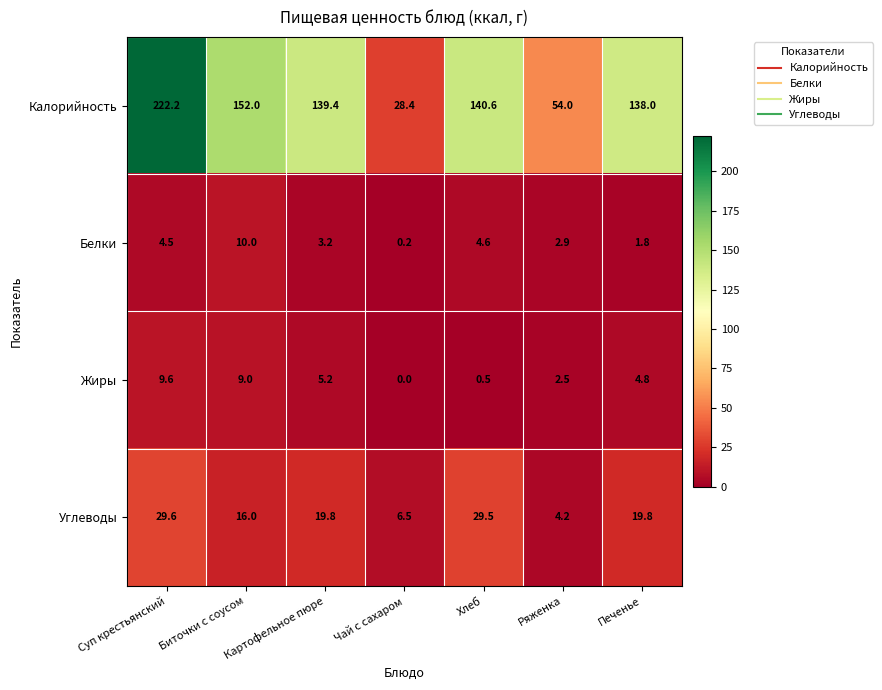

The Углеводы series shows 11.5 at Картофельное пюре. True or false?

False